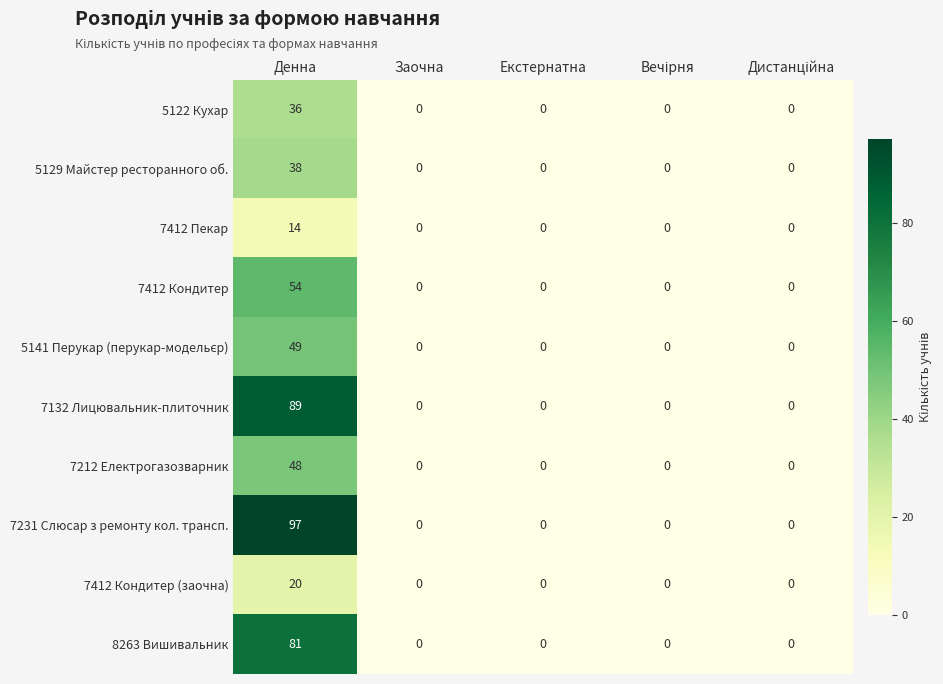

Which series has the widest spread of values?

7231 Слюсар з ремонту кол. трансп.